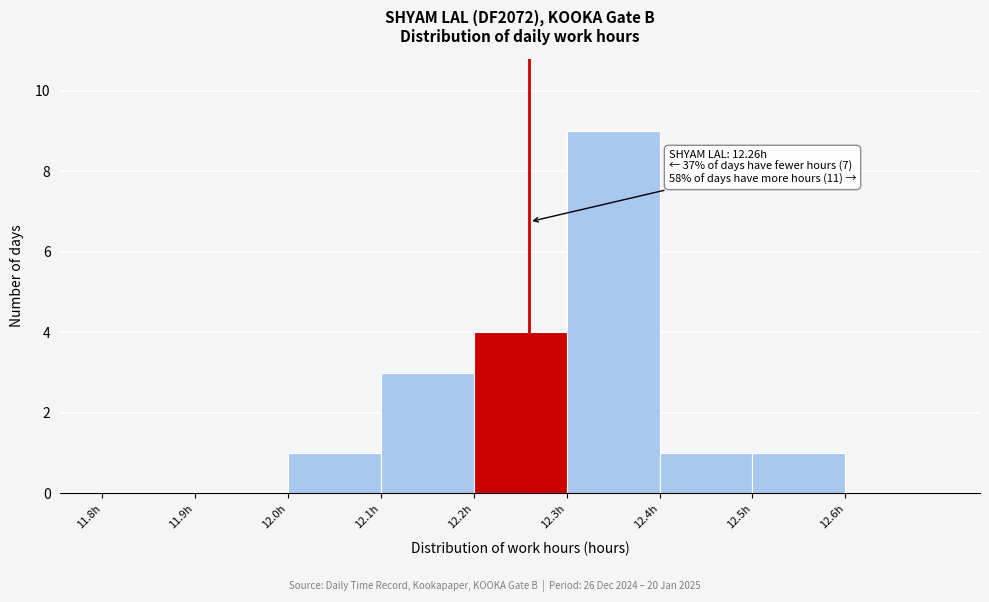

Which range on the x-axis has the tallest bar?

12.3 to 12.4